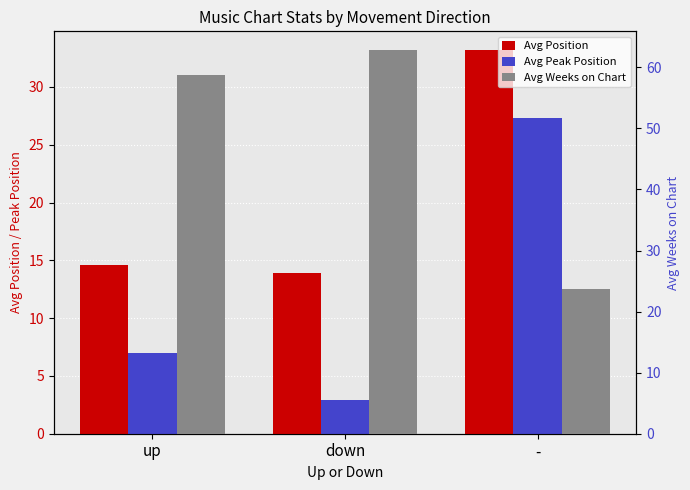

What is the sum of the Avg Weeks on Chart values at - and down?

86.5